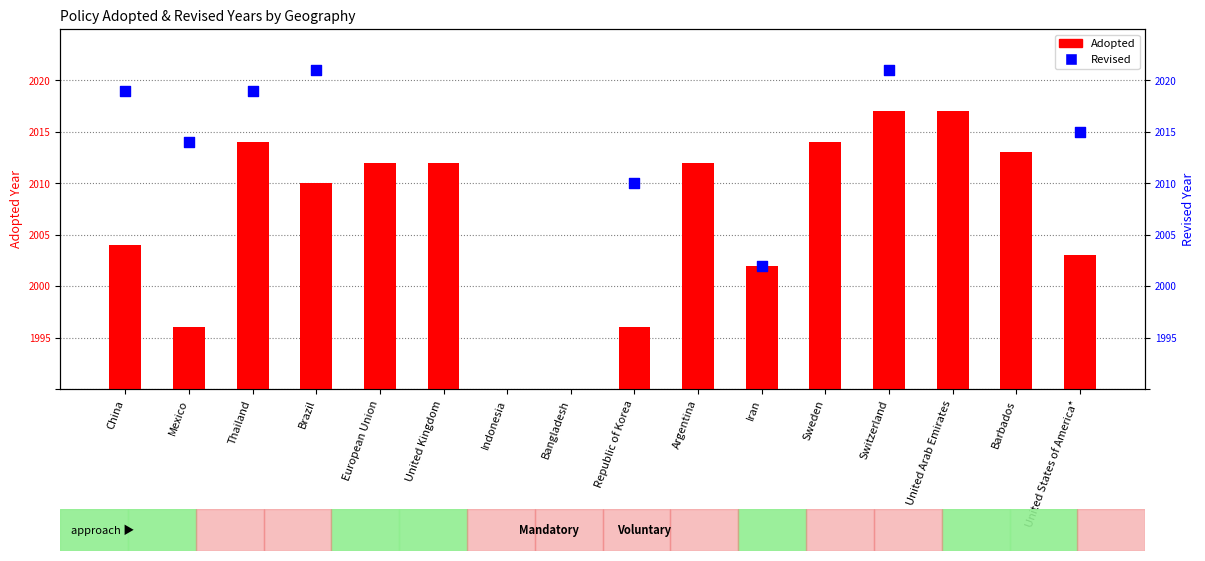

Which series has the largest Y range (max minus min)?

Adopted